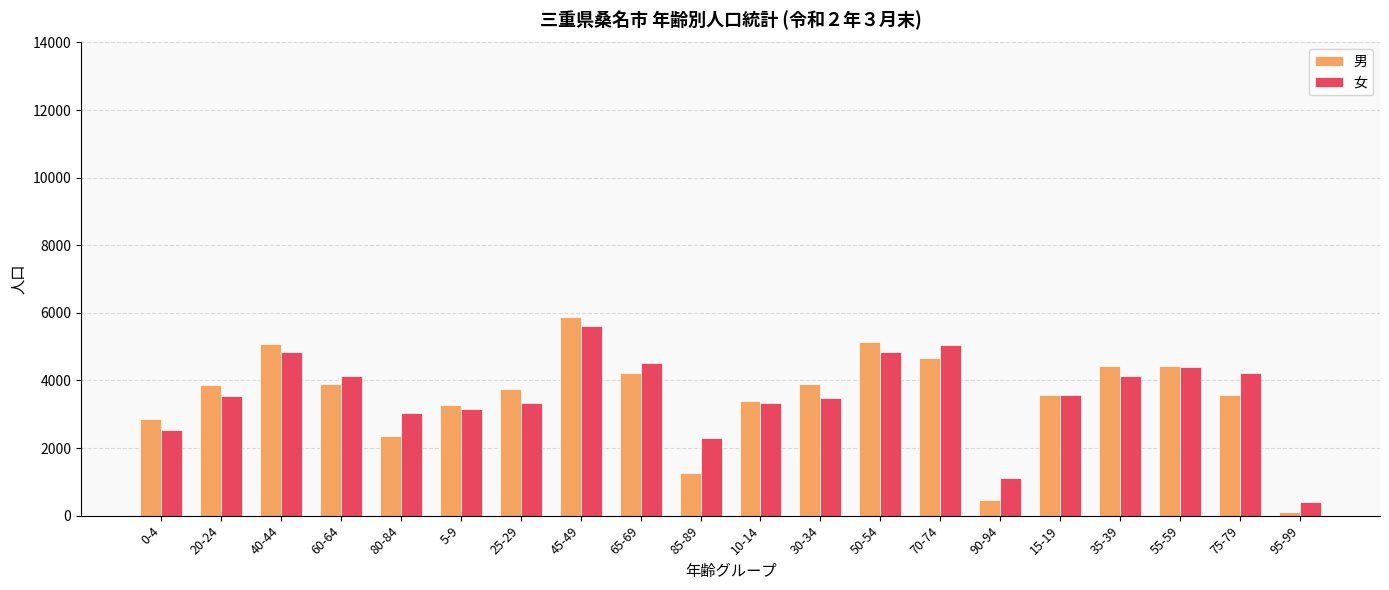

Does the chart contain stacked bars?

No